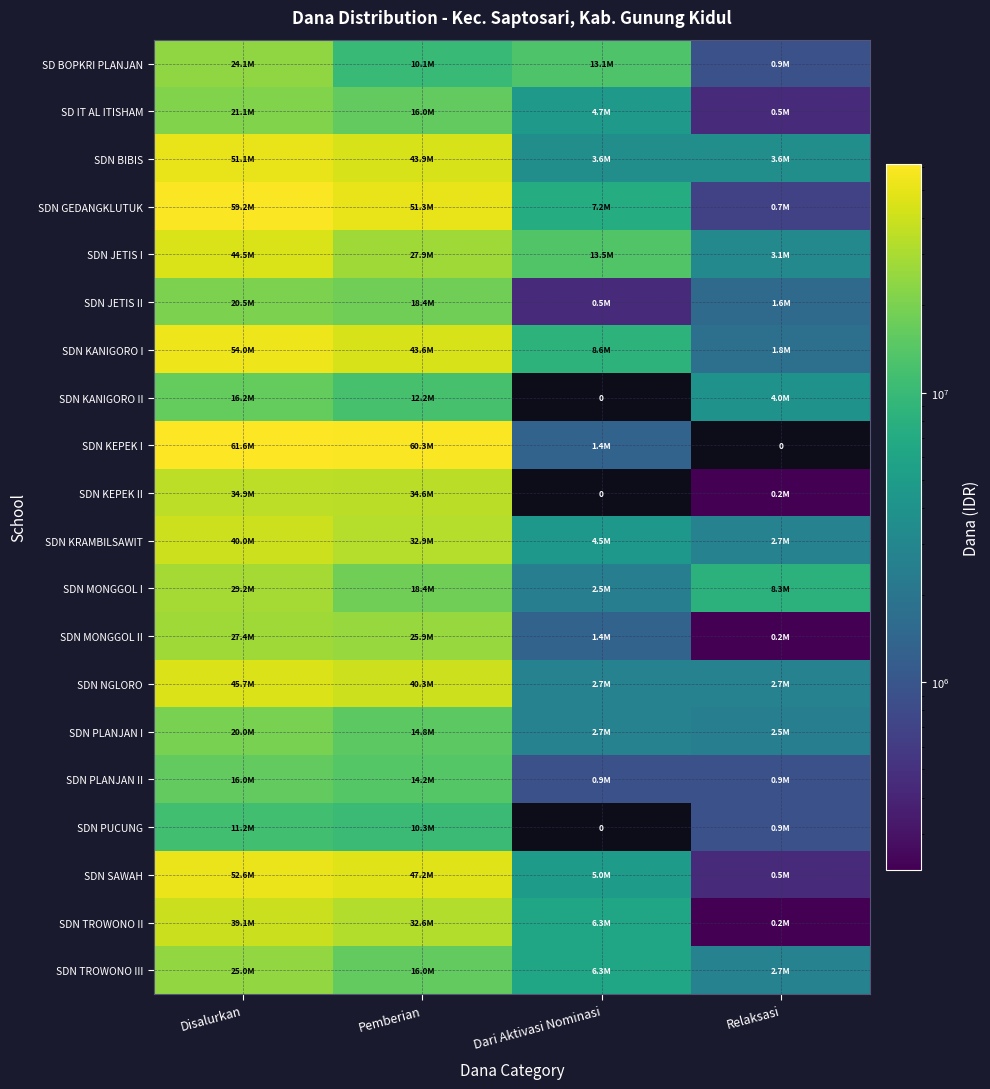

What is the highest value of the SDN JETIS I series?

44550000